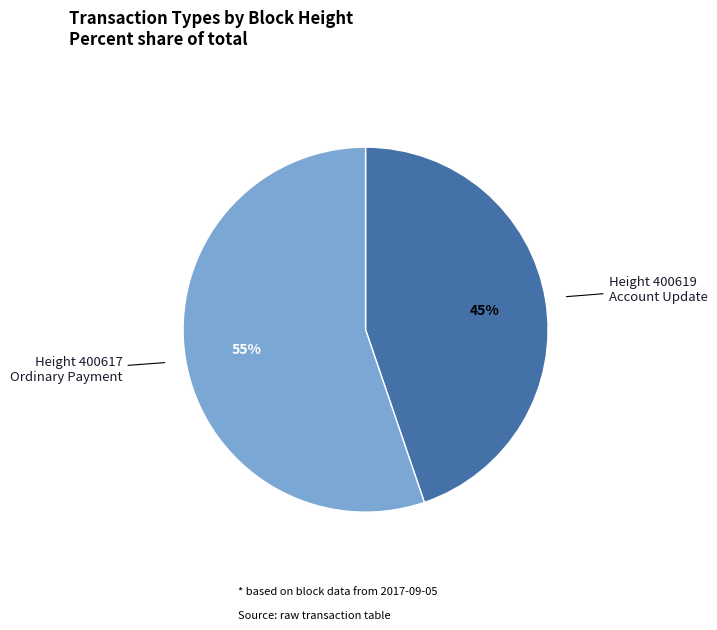

Is there any slice that represents more than half of the pie?

Yes